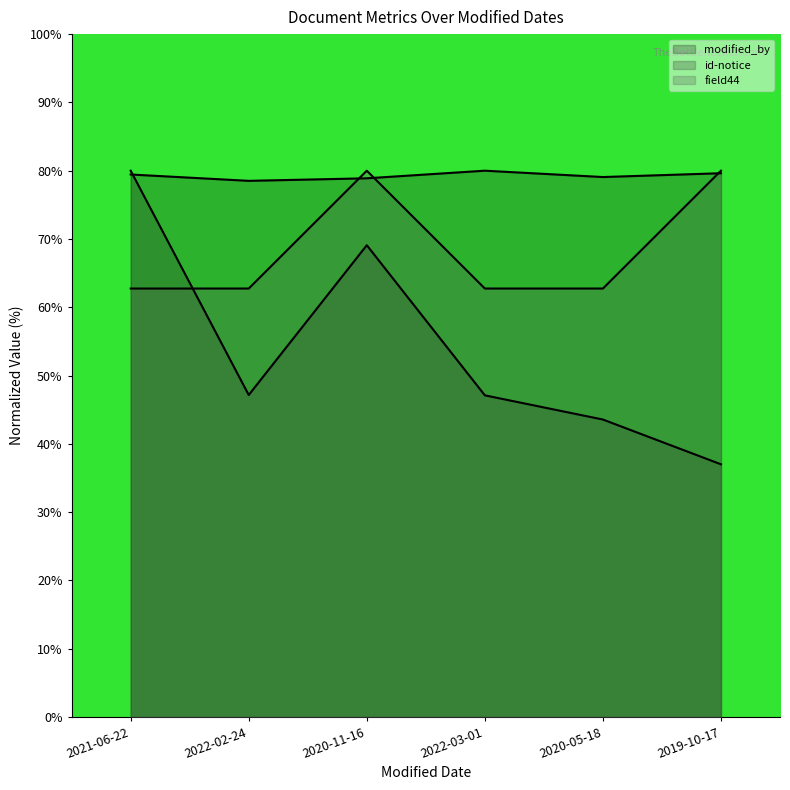

What is the spread (max minus min) of values at 2020-11-16?

10.9